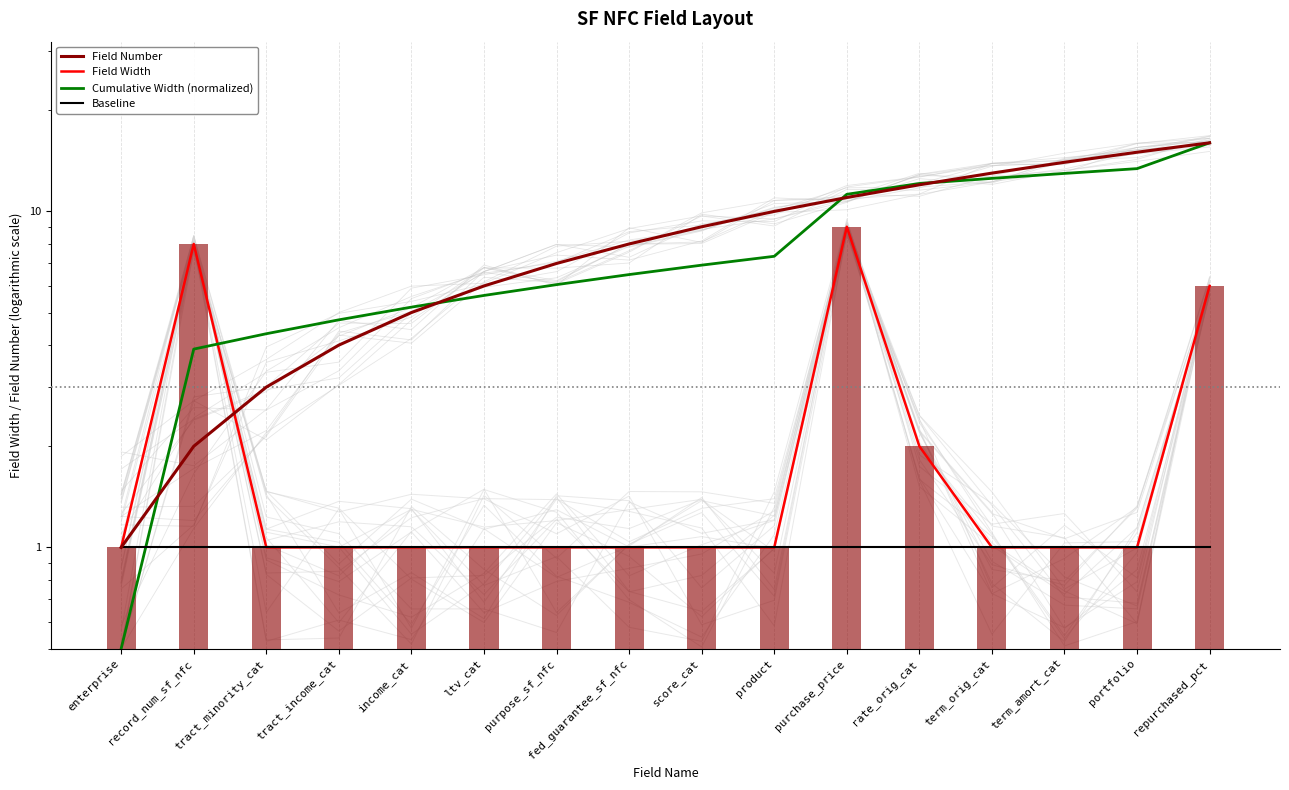

List the series in order of their peak value, lowest first.

Baseline, Field Width, Field Number, Cumulative Width (normalized)